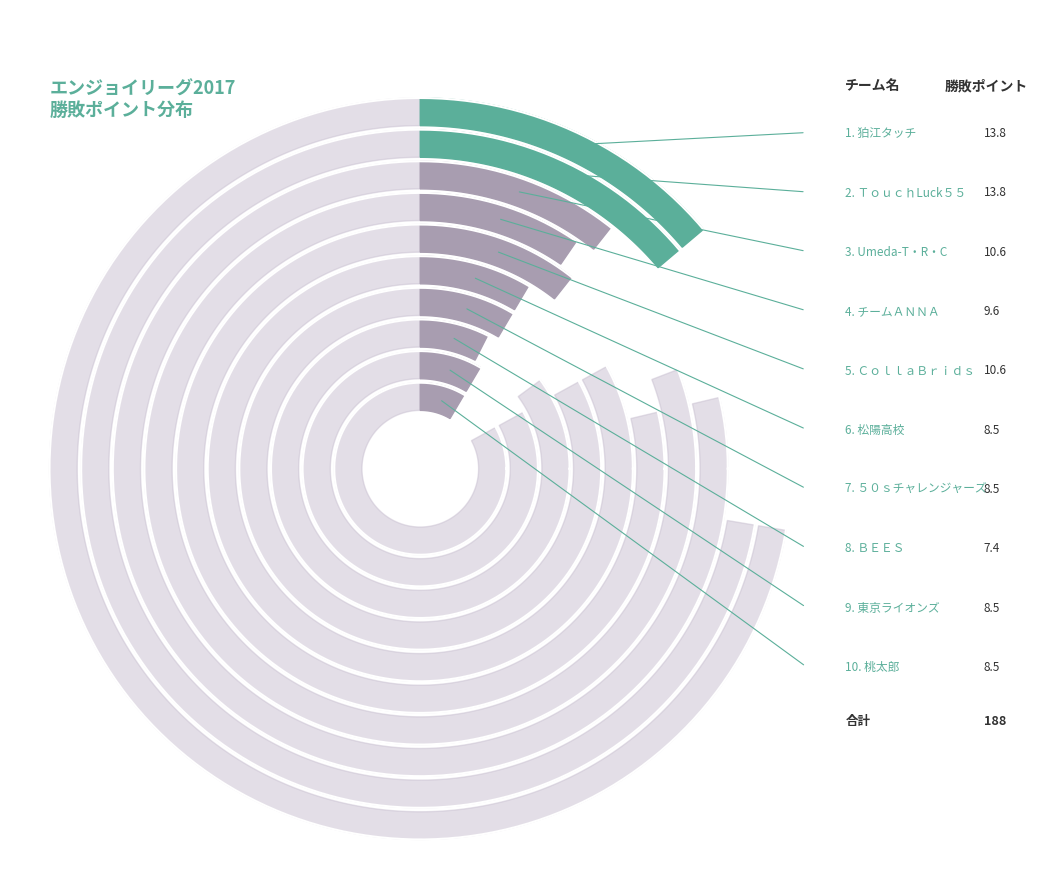

Approximately how many times larger is the value at チームＡＮＮＡ compared to 狛江タッチ?

0.7